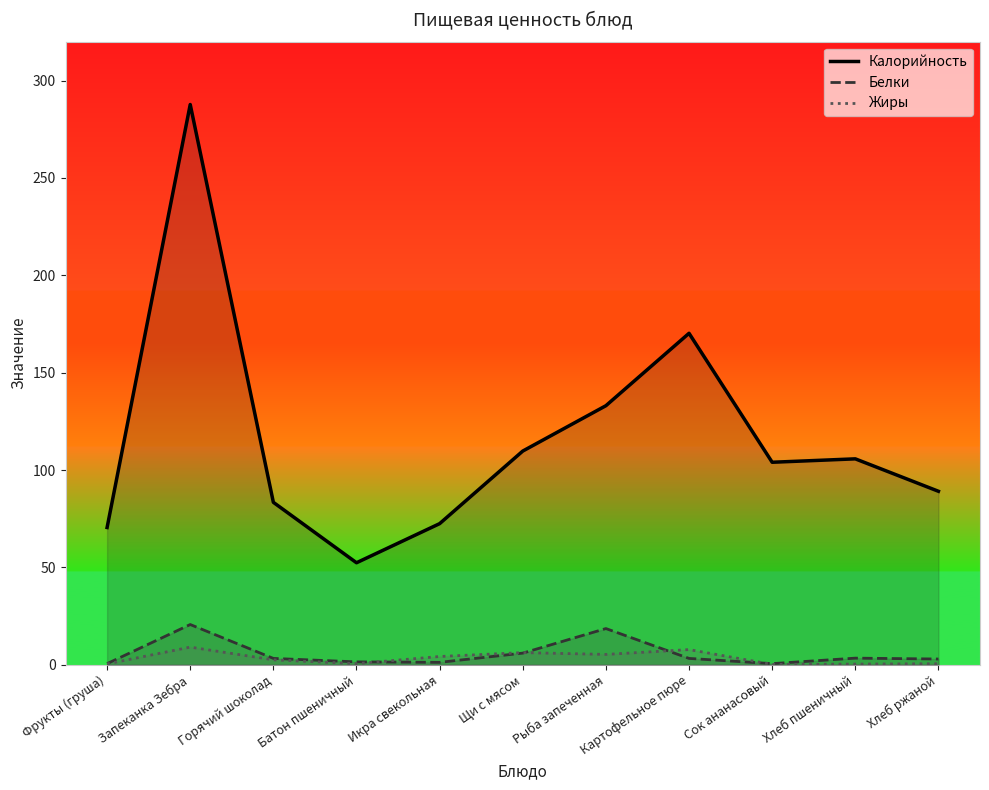

Which series has the widest spread of values?

Калорийность